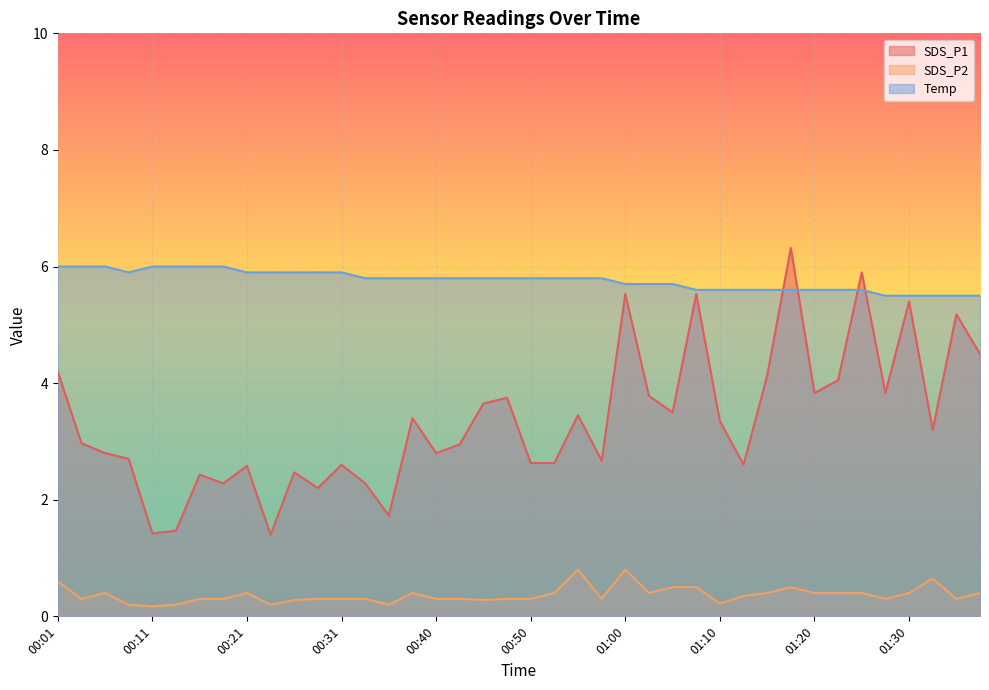

What is the difference between the maximum and second lowest values in the Temp series?

0.5